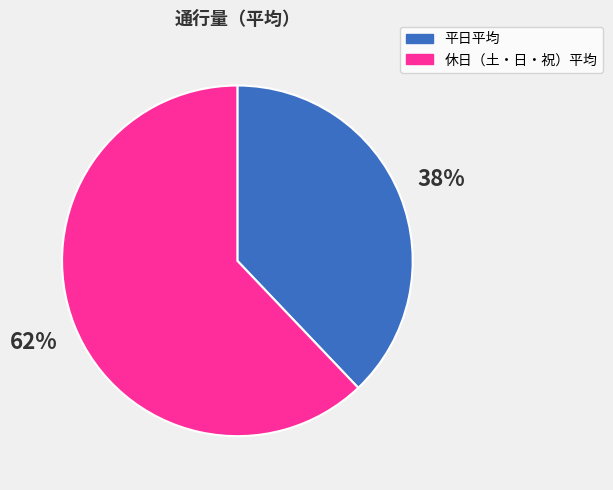

How many slices are in this pie chart?

2